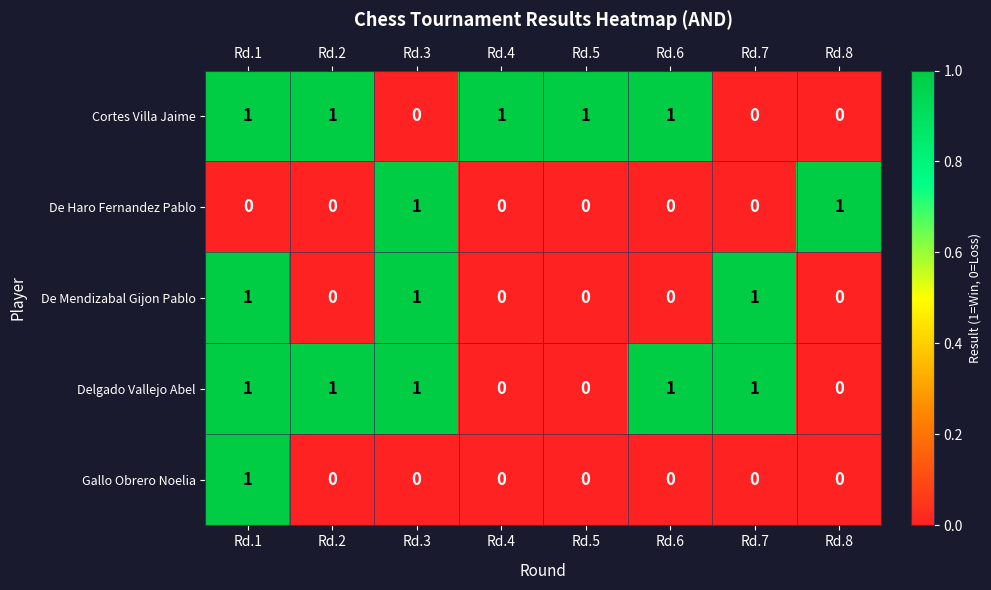

What is the sum of all De Mendizabal Gijon Pablo values?

3